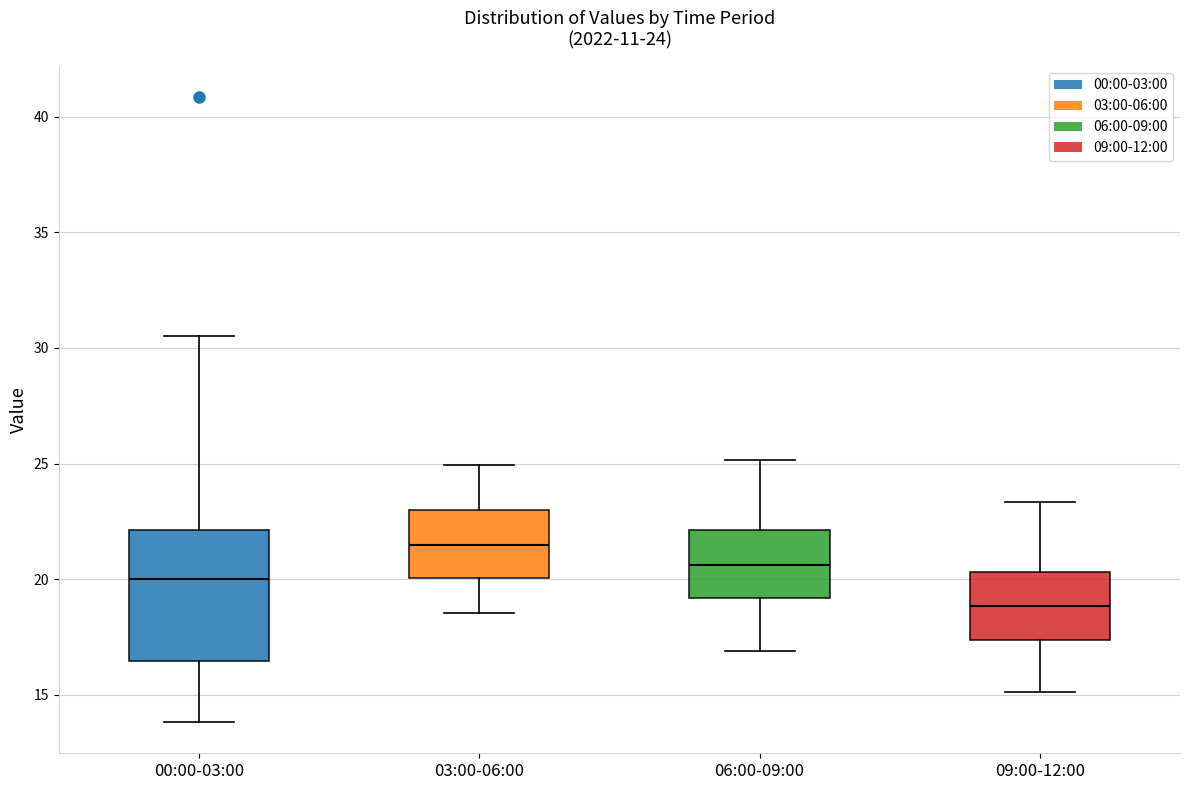

Which box's median line is the highest?

03:00-06:00